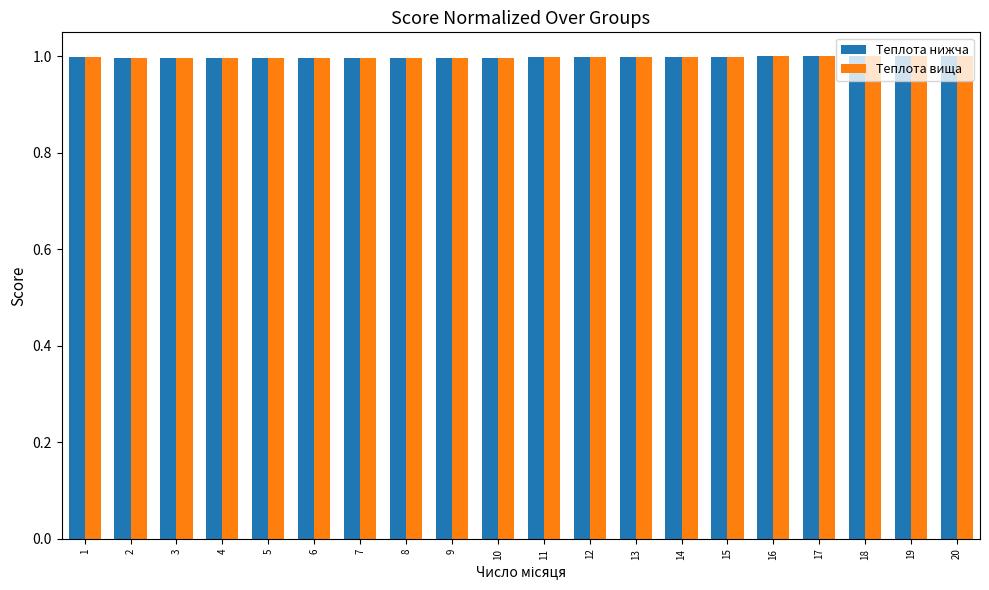

What is the total value across all series at 2?

2.0